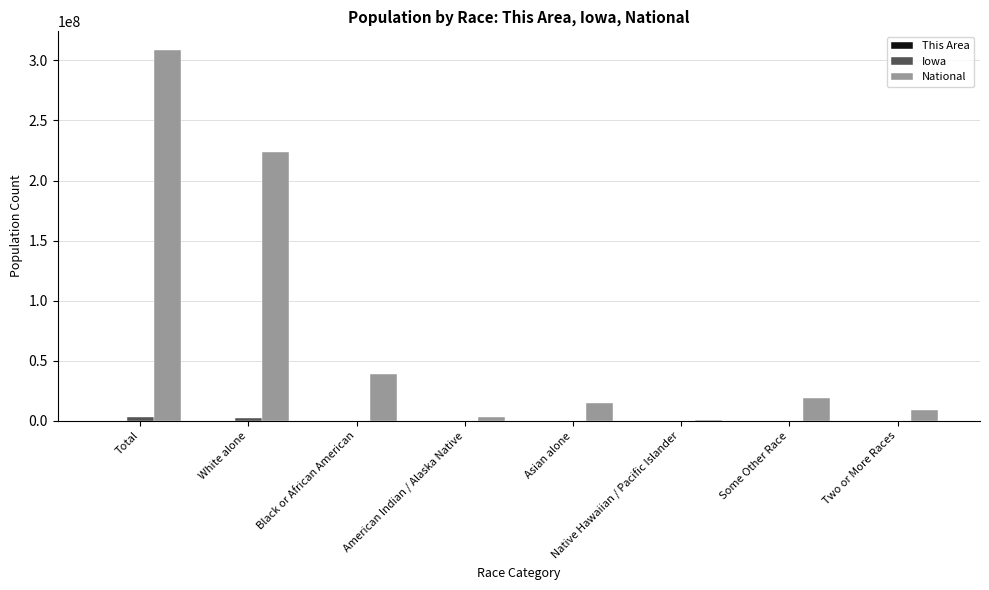

Which category has the highest value across all series?

Total